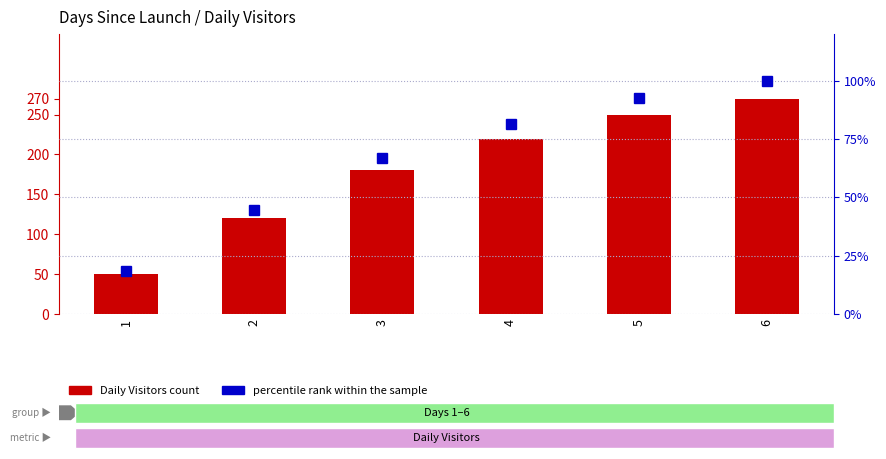

Where does the Daily Visitors series first go above 220?

5